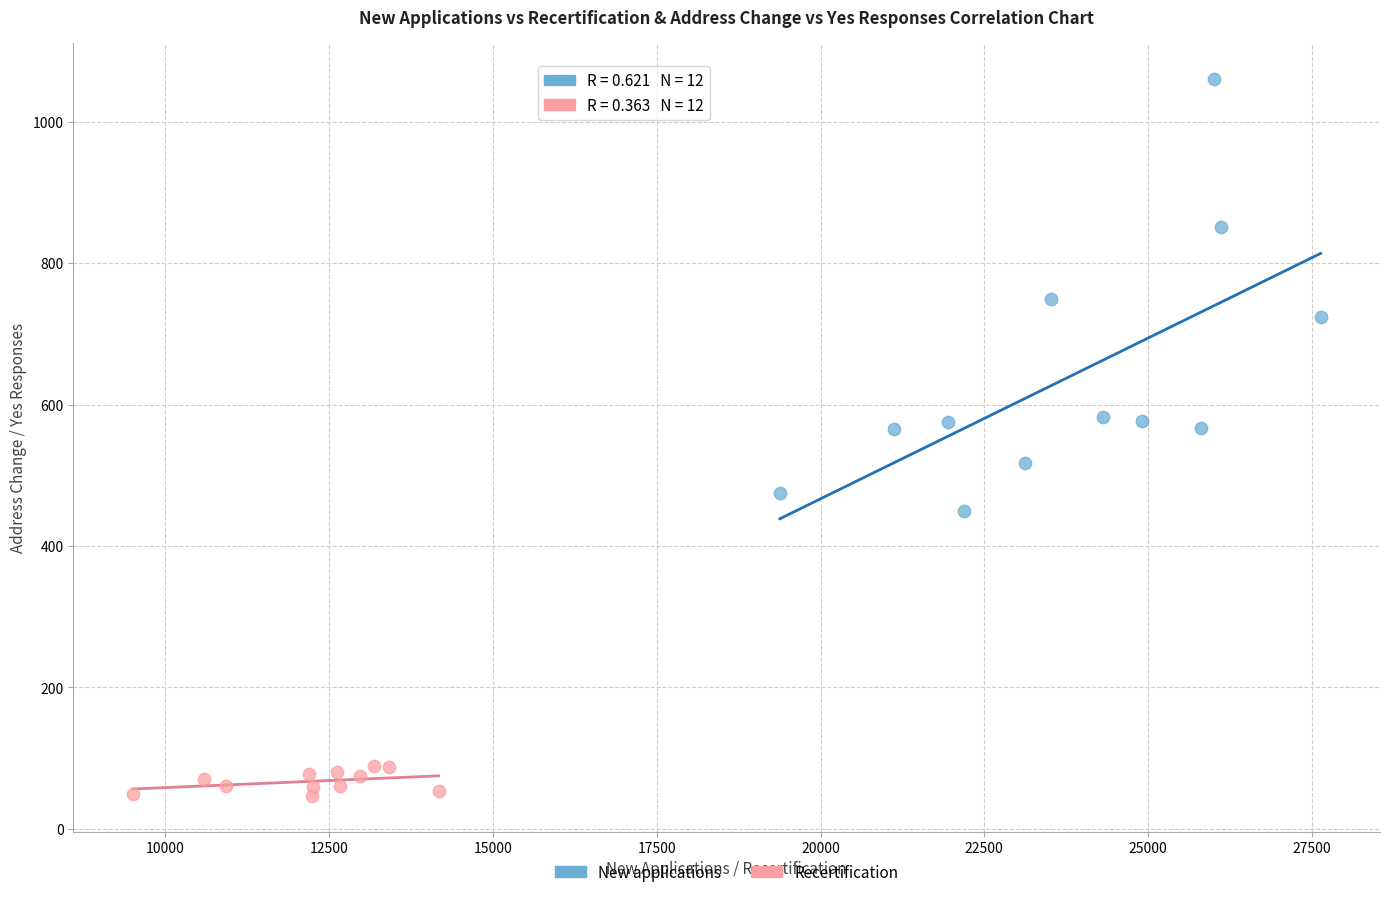

Which series has the largest Y range (max minus min)?

New applications